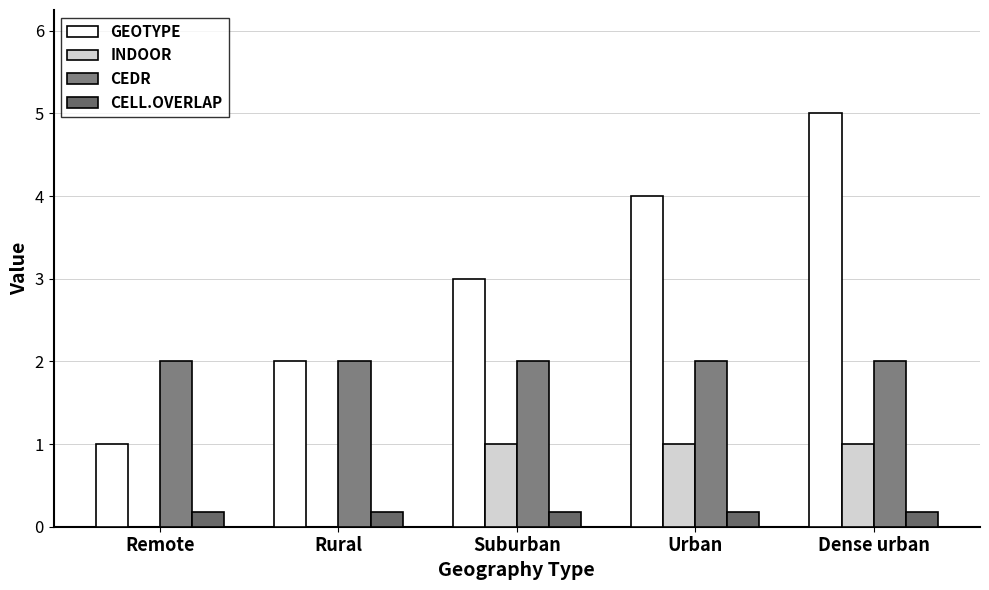

Reading right to left, what are all the values shown in this chart?

GEOTYPE: 5.0	4.0	3.0	2.0	1.0
INDOOR: 1.0	1.0	1.0	0.0	0.0
CEDR: 2.0	2.0	2.0	2.0	2.0
CELL.OVERLAP: 0.2	0.2	0.2	0.2	0.2